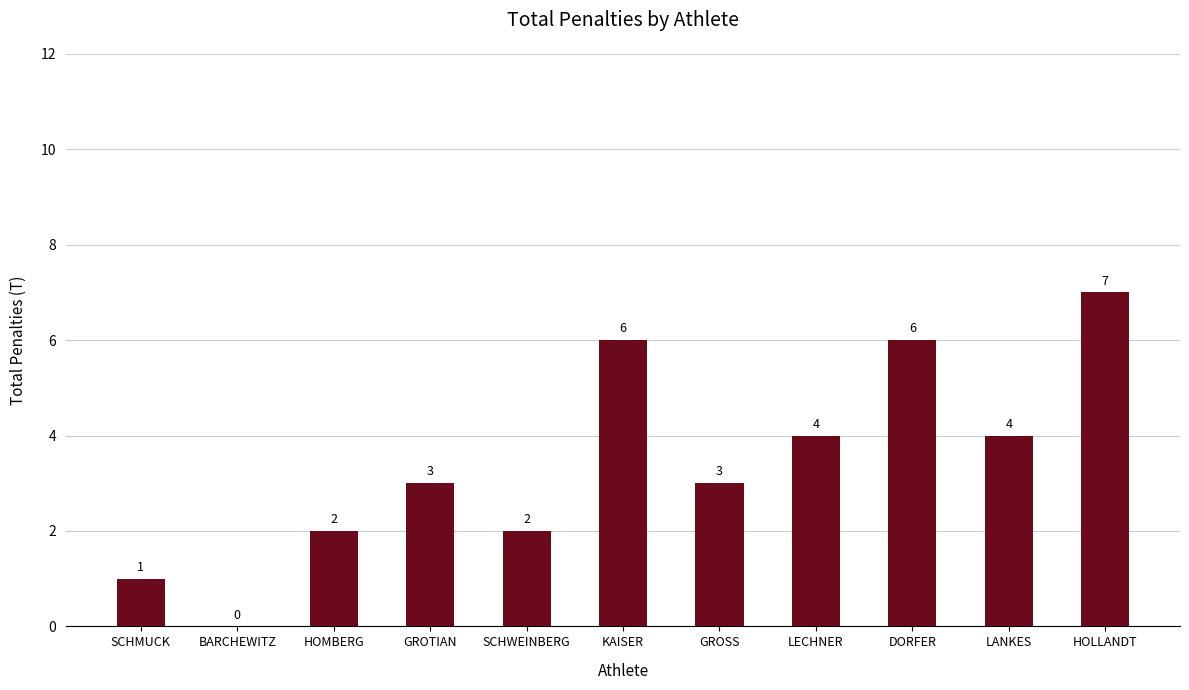

Is it true that the value at GROTIAN is 3?

True